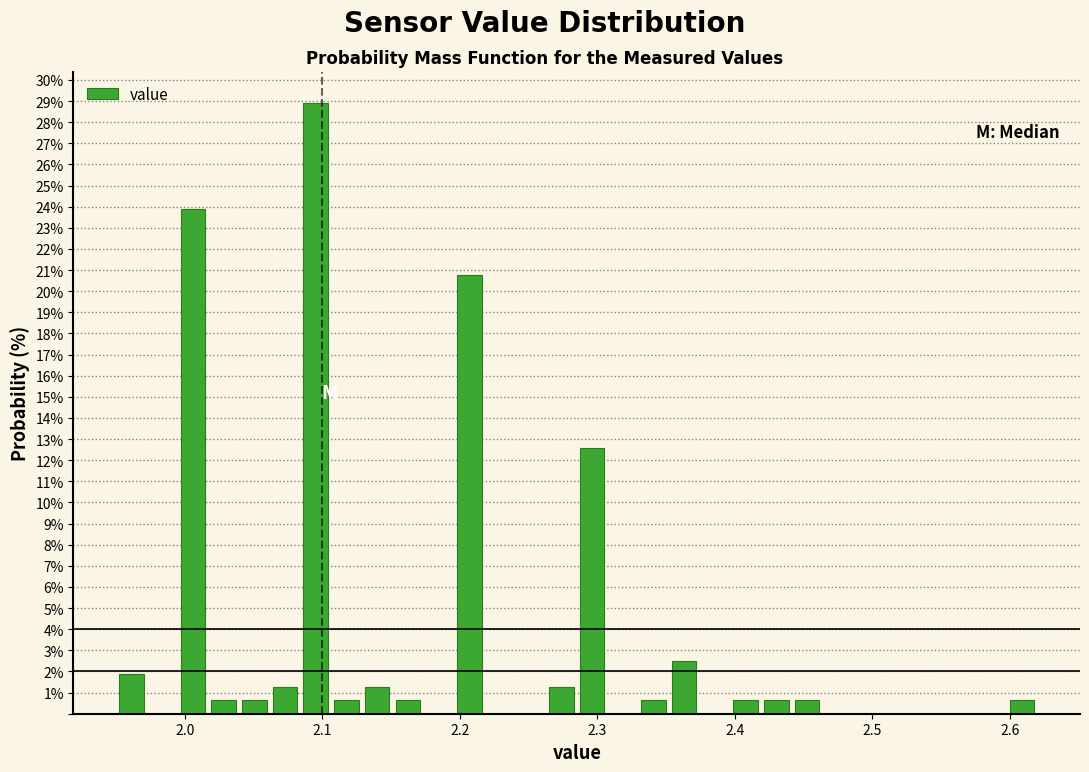

Read against the x-axis, roughly where is the centre of the tallest bar?

2.10